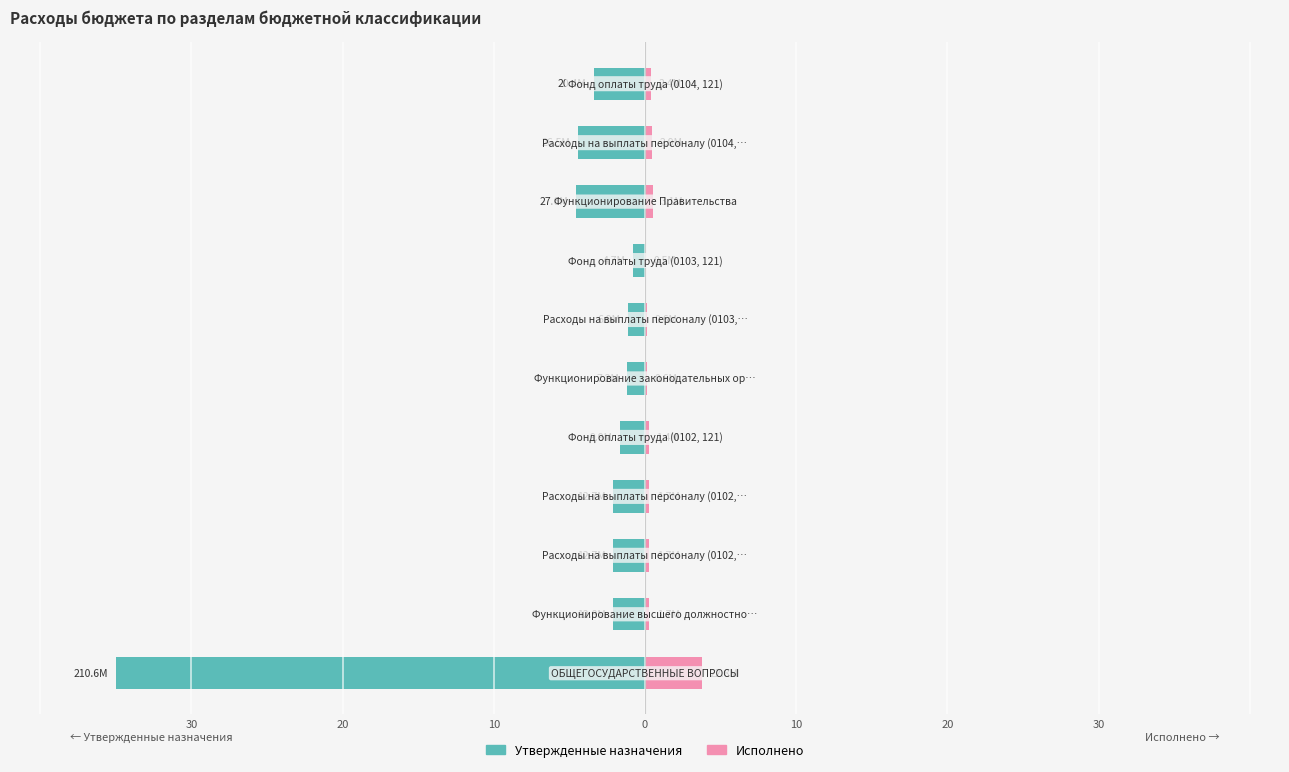

At how many categories does at least one series exceed -23?

11